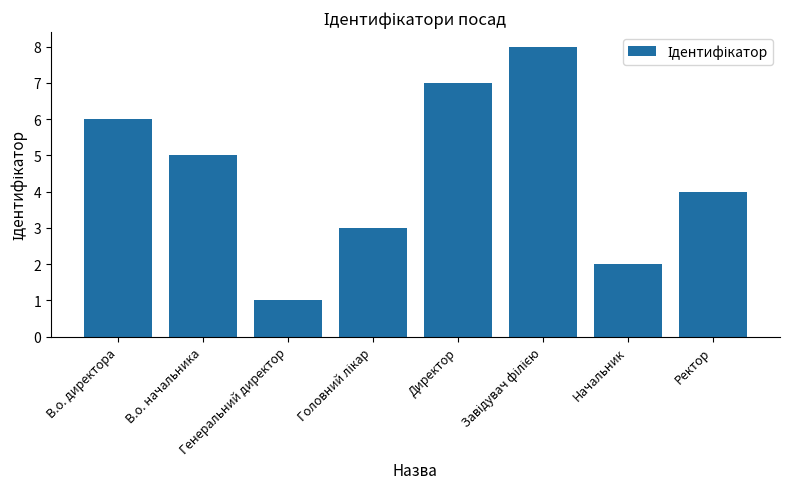

Reading left to right, transcribe all the data shown in this chart.

6	5	1	3	7	8	2	4